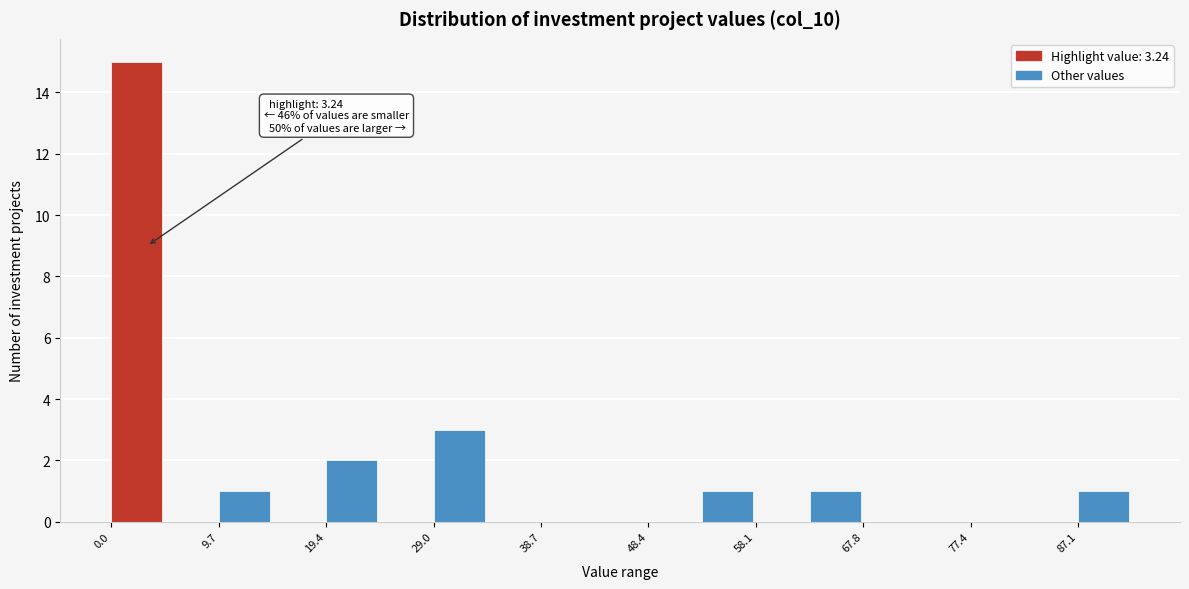

Over which range of the x-axis is the bar tallest?

0 to 5